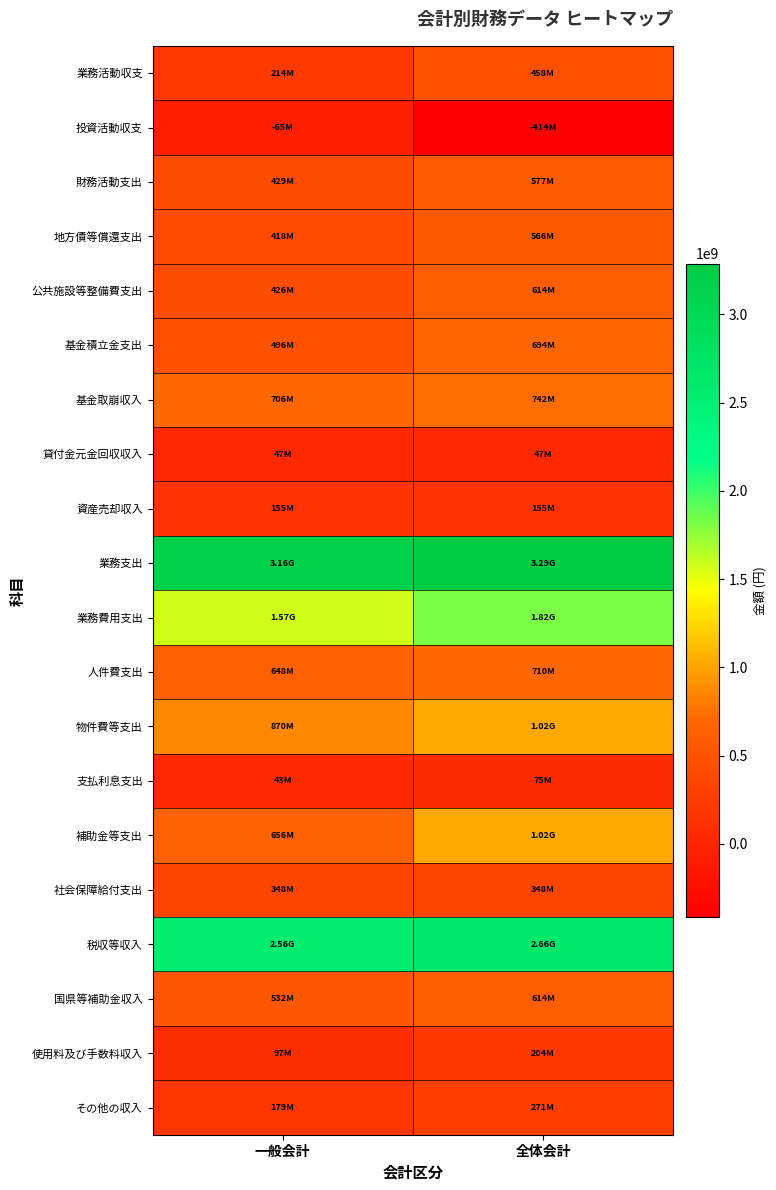

How many distinct data groups are displayed?

20